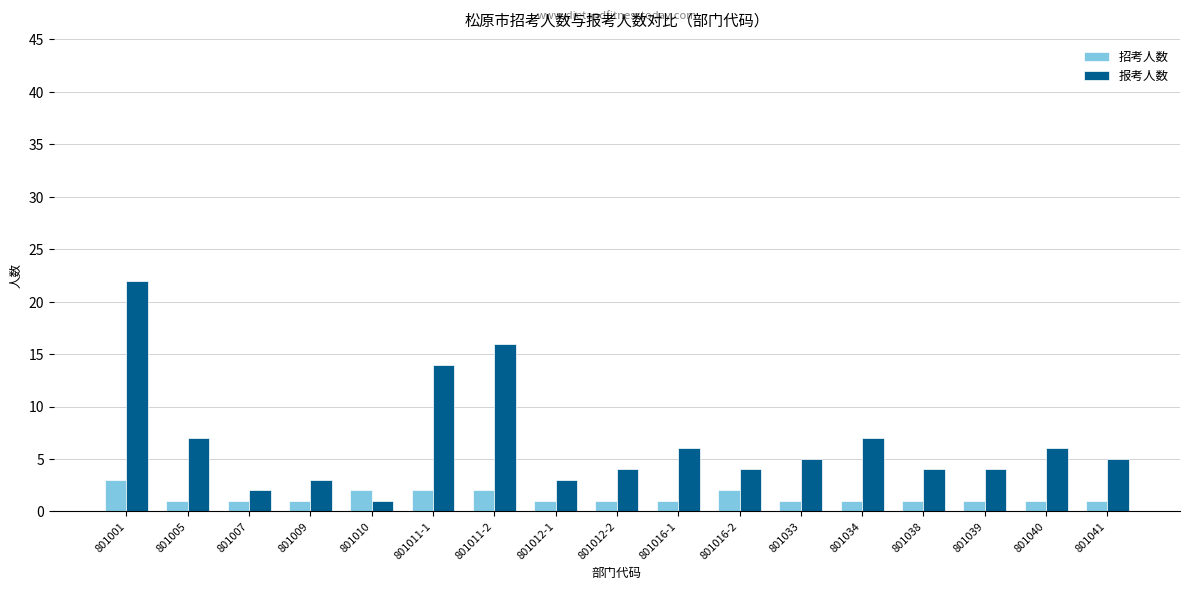

How many bars are there in total?

34